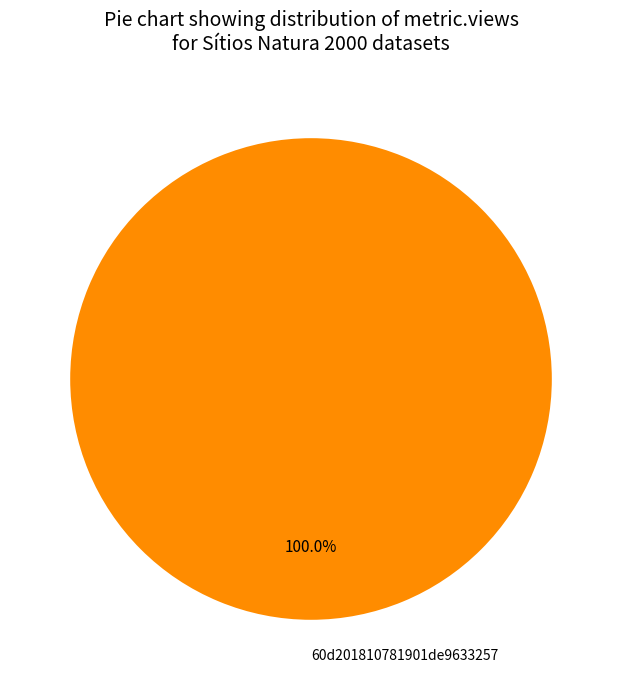

Rank the categories by value from lowest to highest.

60d201810781901de9633257